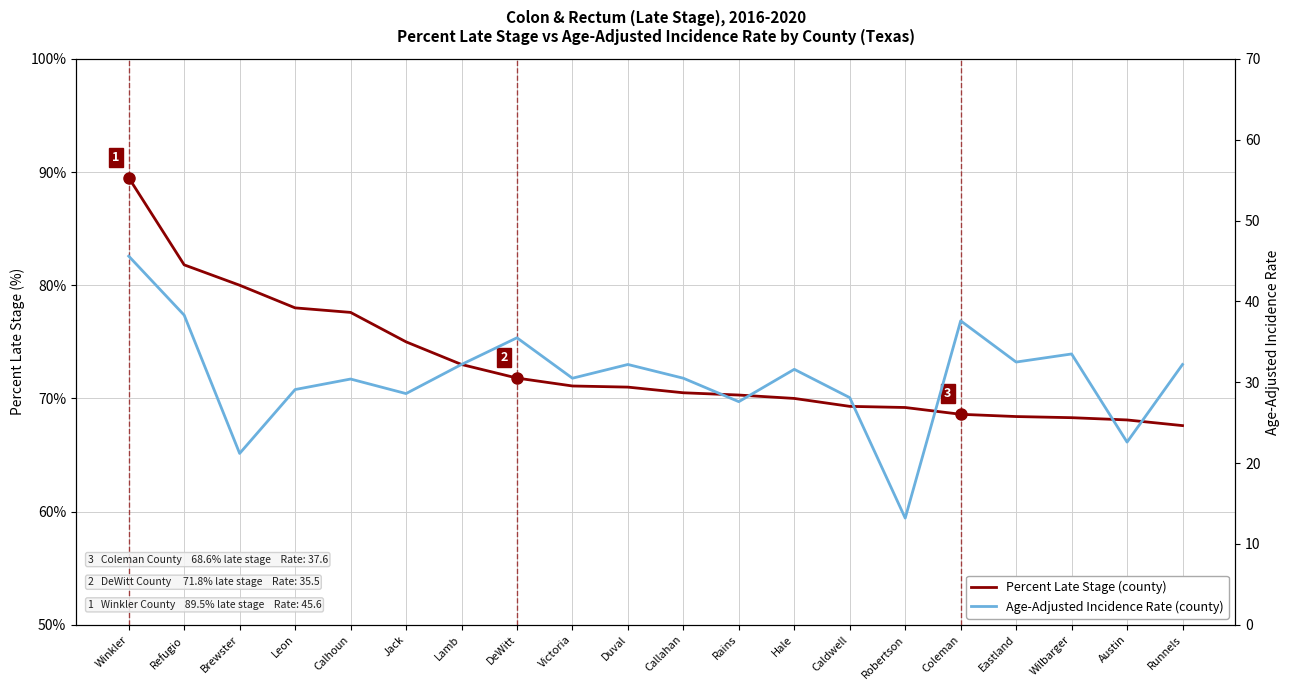

What position from the right is Victoria?

12